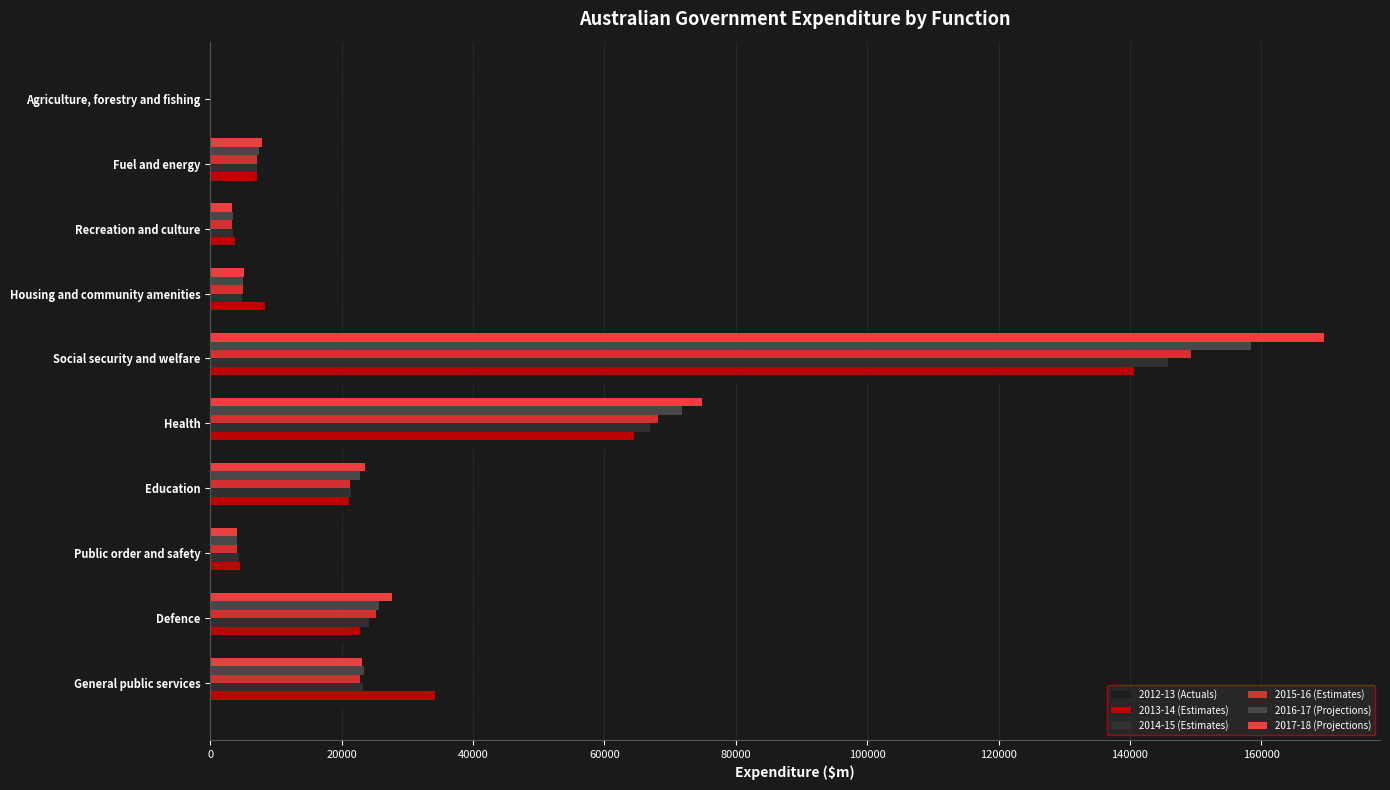

What is the maximum value for 2017-18 (Projections)?

169585